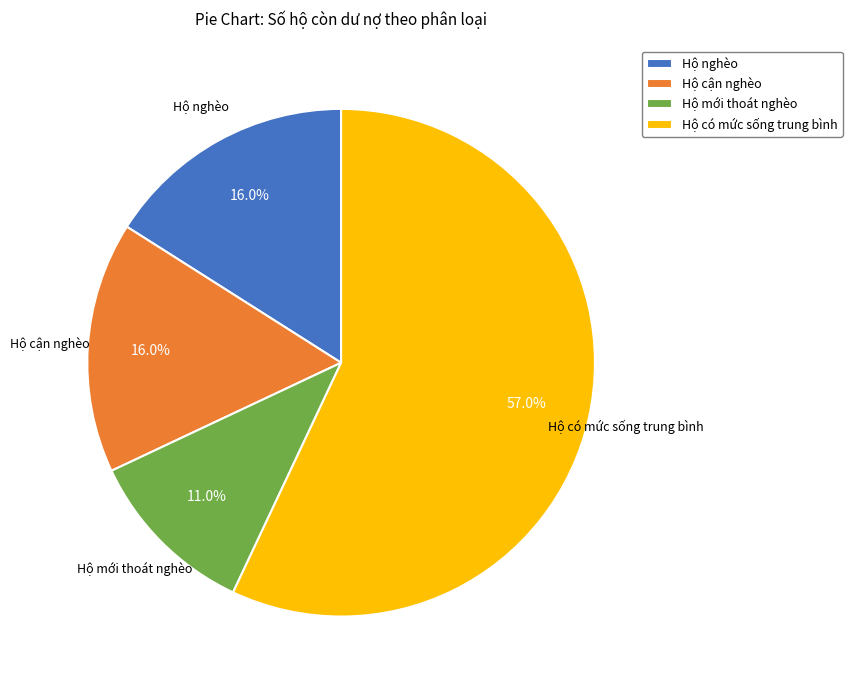

How much of the chart is everything except Hộ cận nghèo?

84.0%